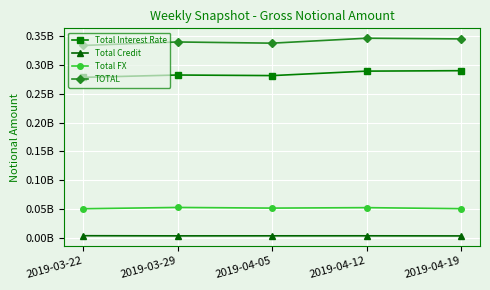

At which label does Total Credit first exceed 4061271?

2019-03-22